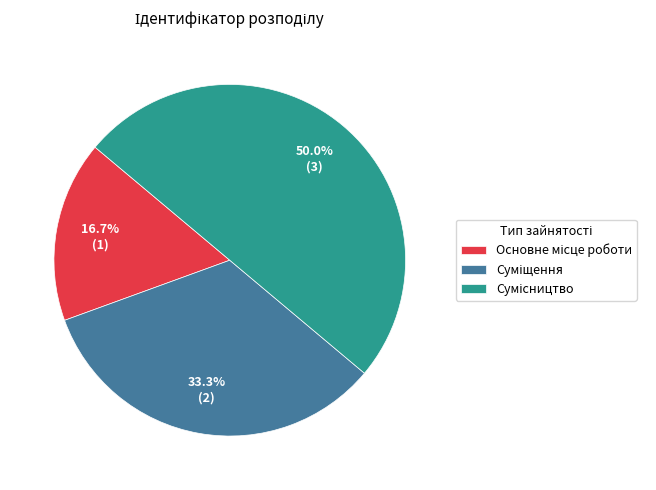

Between Основне місце роботи and Суміщення, which is larger?

Суміщення